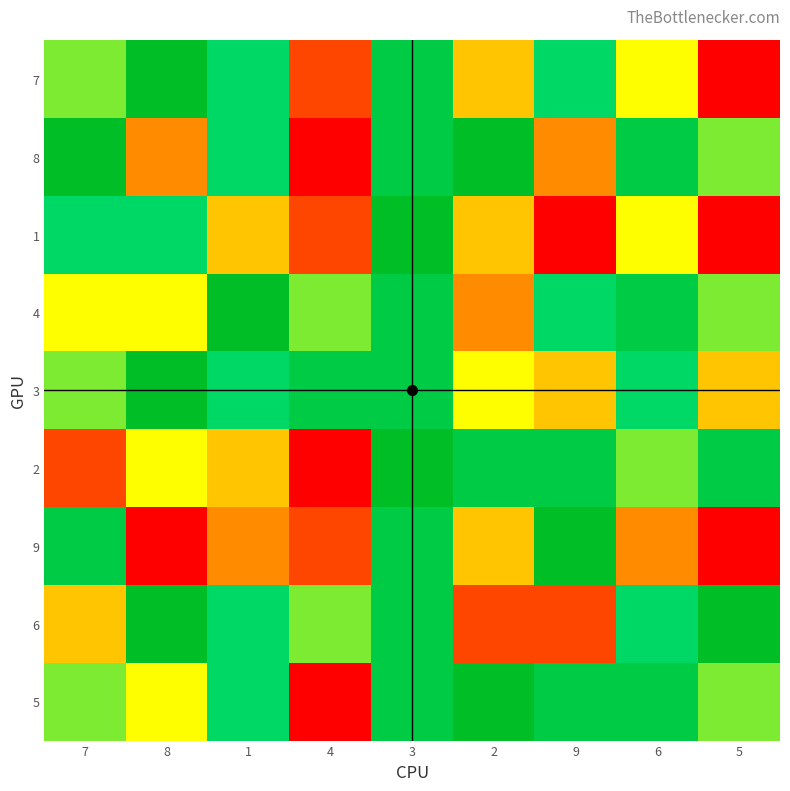

The 6 series shows 9 at 5. True or false?

True